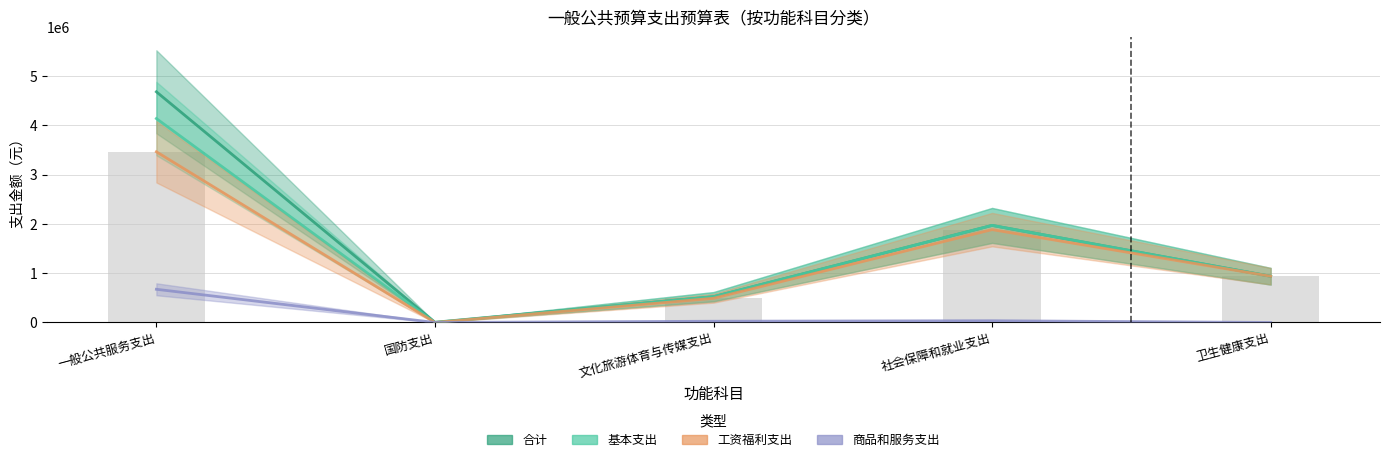

Rank the series at 国防支出 from lowest to highest value.

基本支出, 工资福利支出, 商品和服务支出, 合计